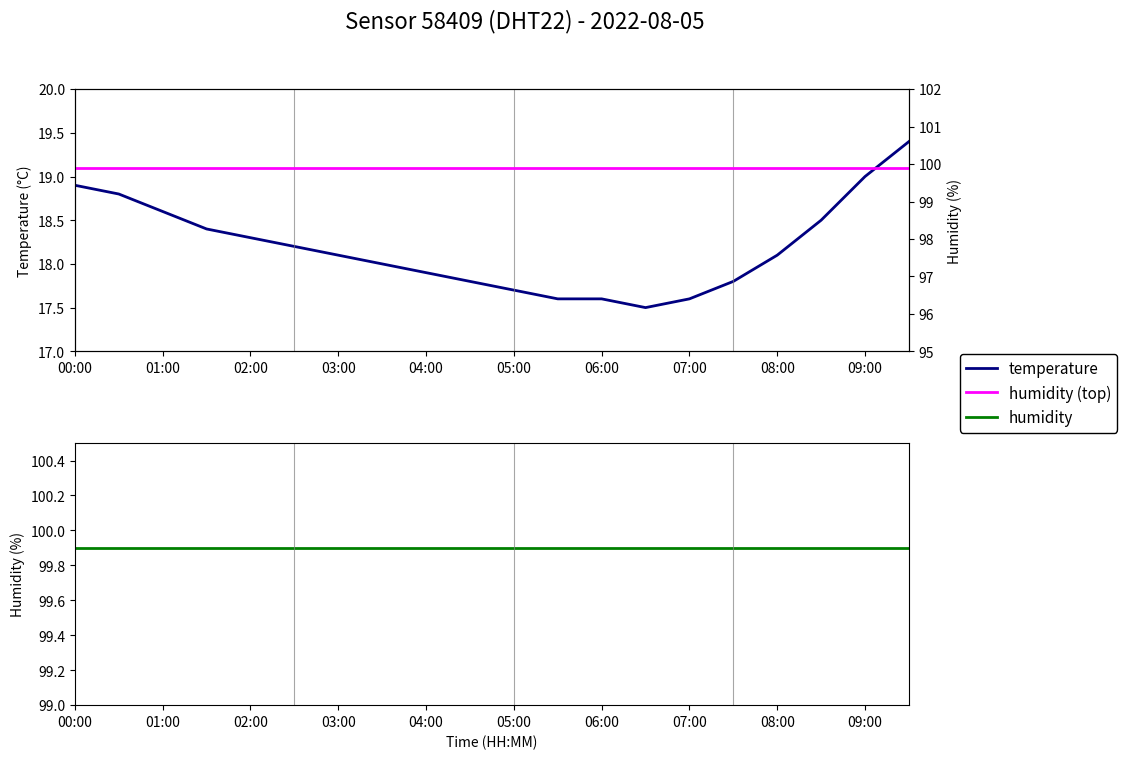

What is the label of the 9th point from the left?

04:00